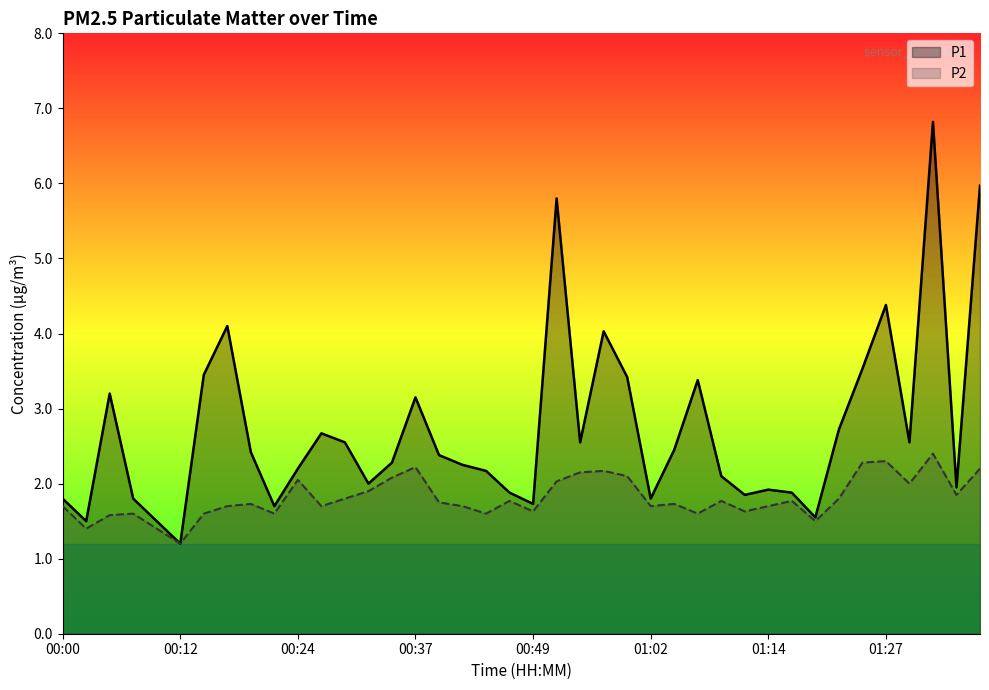

The value of P2 at 29 is 1.6. True or false?

True